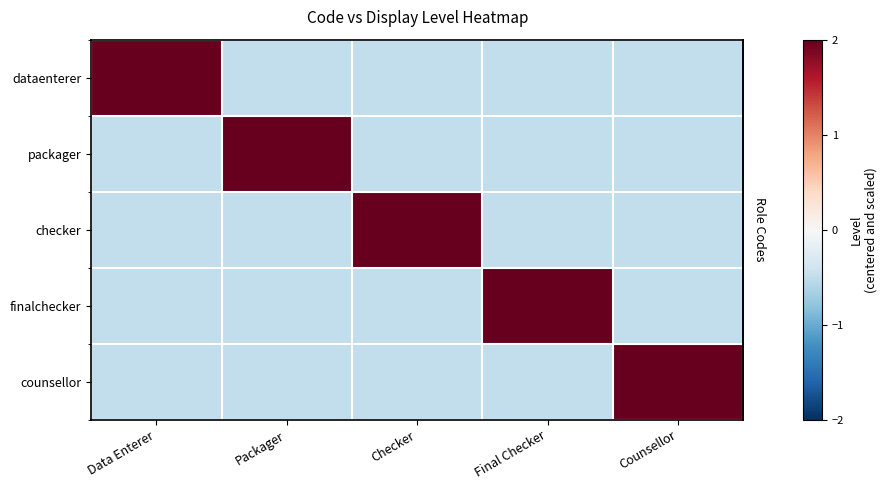

How many values in the counsellor series are below 0?

4